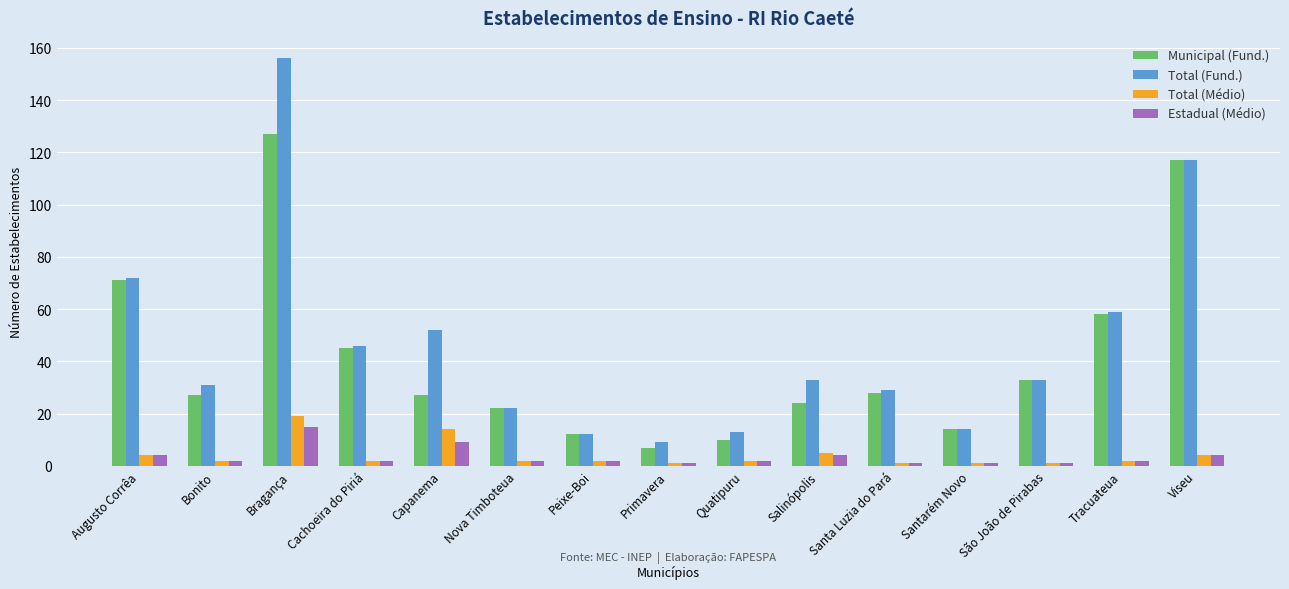

What is the greatest value displayed?

156